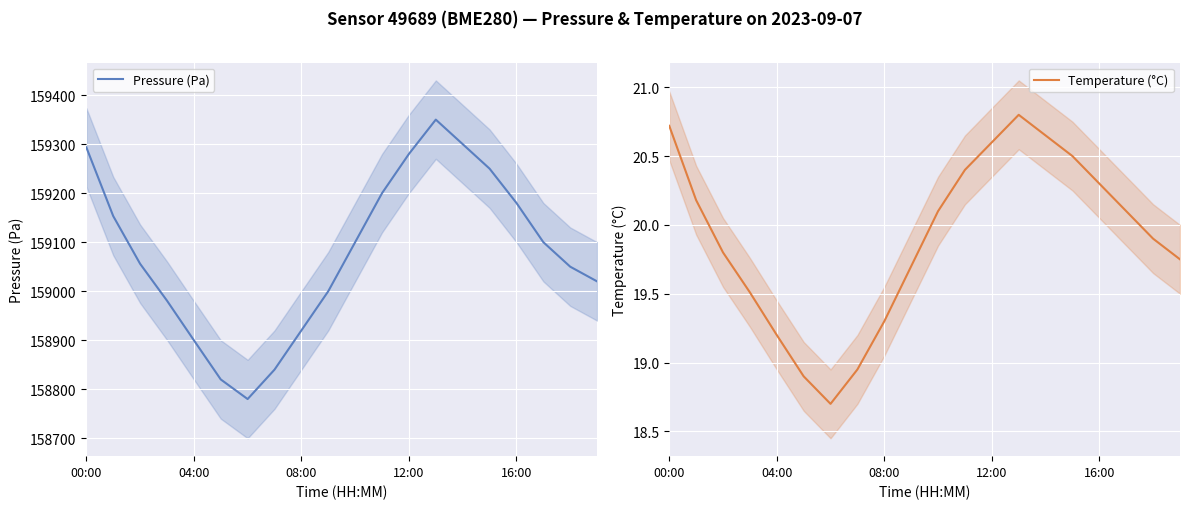

True or false: Pressure (Pa) and Temperature (°C) cross at least once.

False